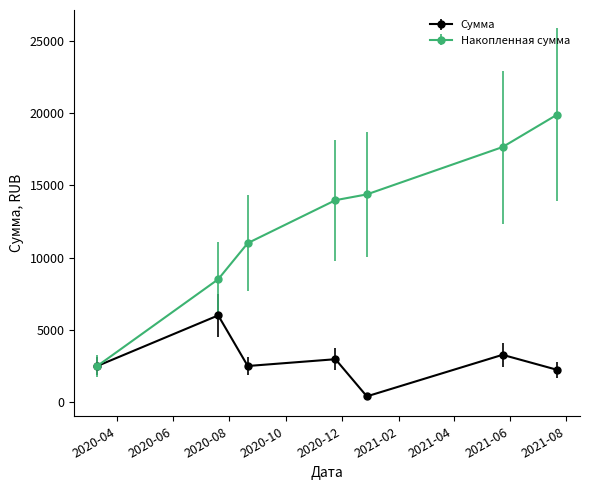

List the series in order of their peak value, lowest first.

Сумма, Накопленная сумма